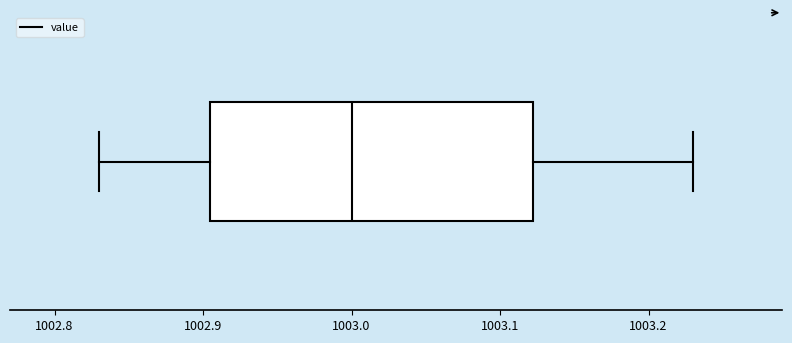

Where is the left edge of the box on the x-axis? The values are not printed on the chart, so give them approximately, as read against the axis.

1002.91